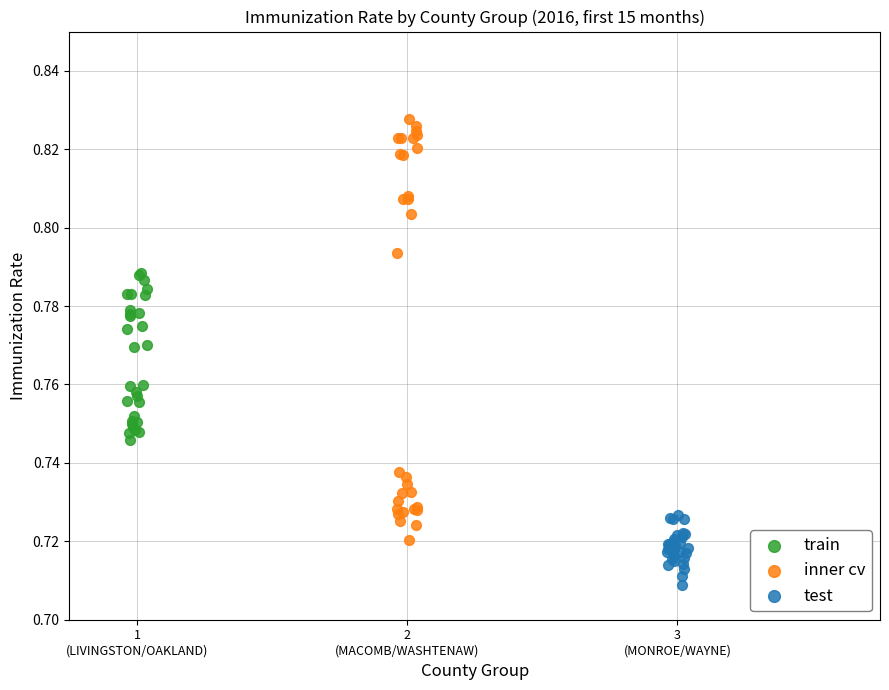

Which series contains the lowest Y value?

test